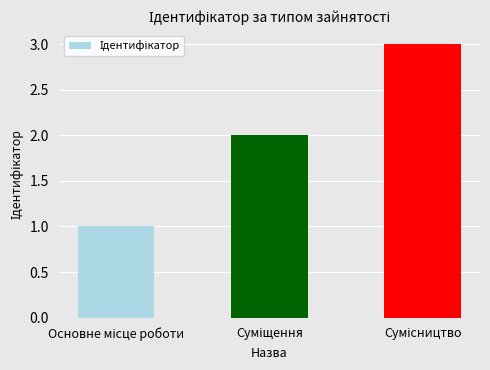

What is the sum of all values?

6